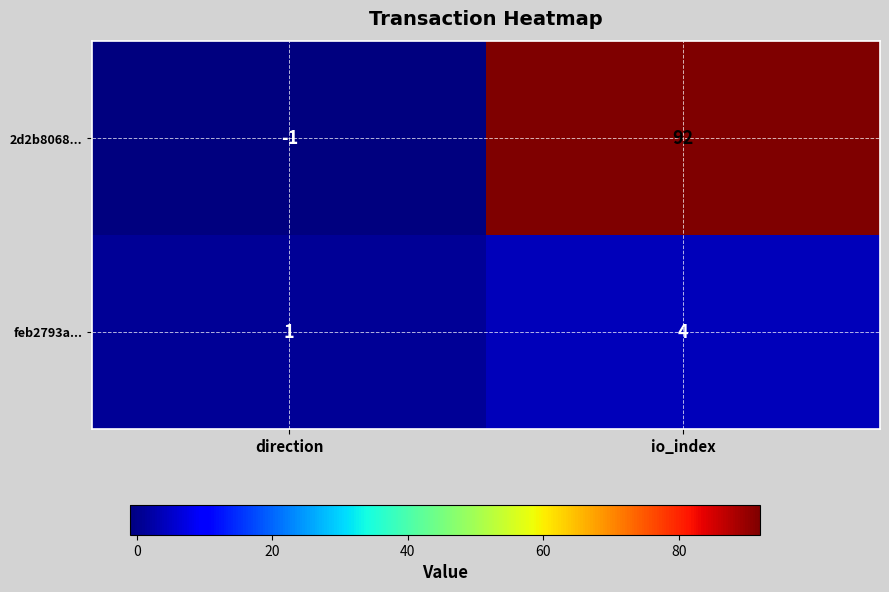

Rank the series at direction from lowest to highest value.

2d2b8068..., feb2793a...